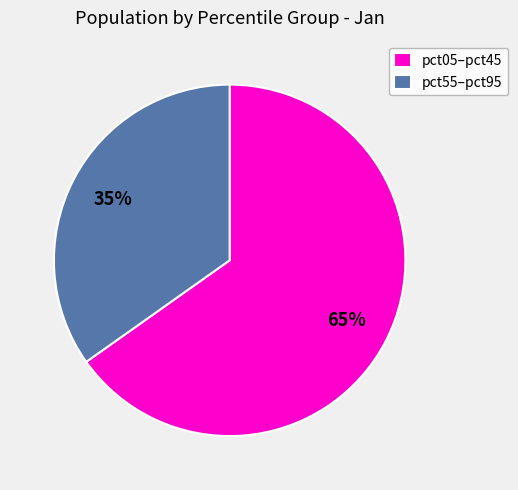

Do pct05–pct45 and pct55–pct95 together represent more than half of the pie?

Yes